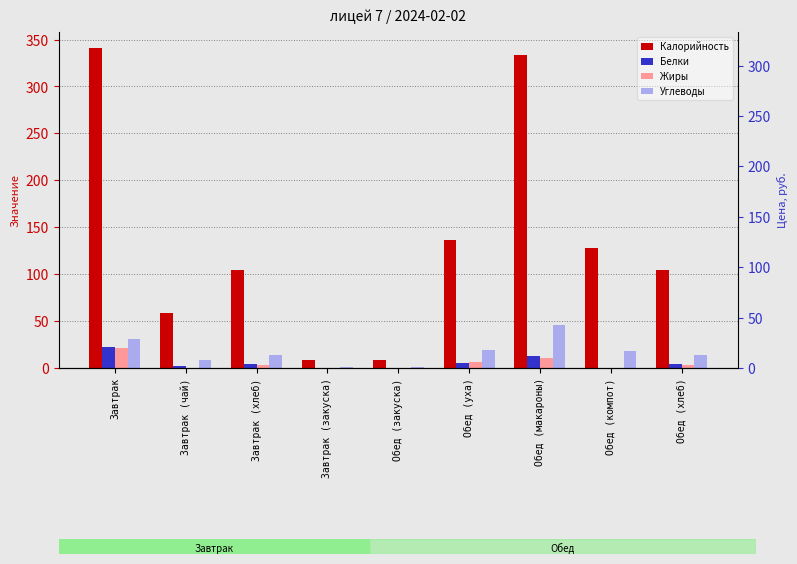

Which series changed the most between Обед (уха) and Обед (компот)?

Калорийность